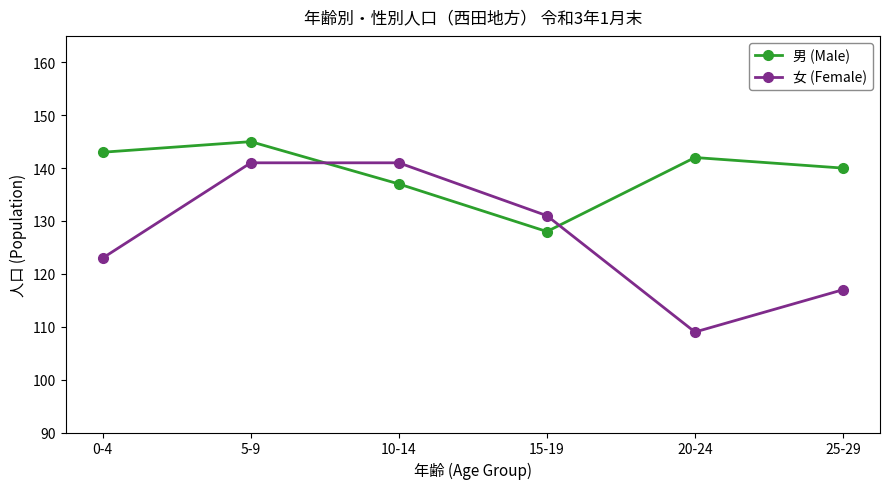

What is the value of the 男 (Male) point at the 4th from the left?

128